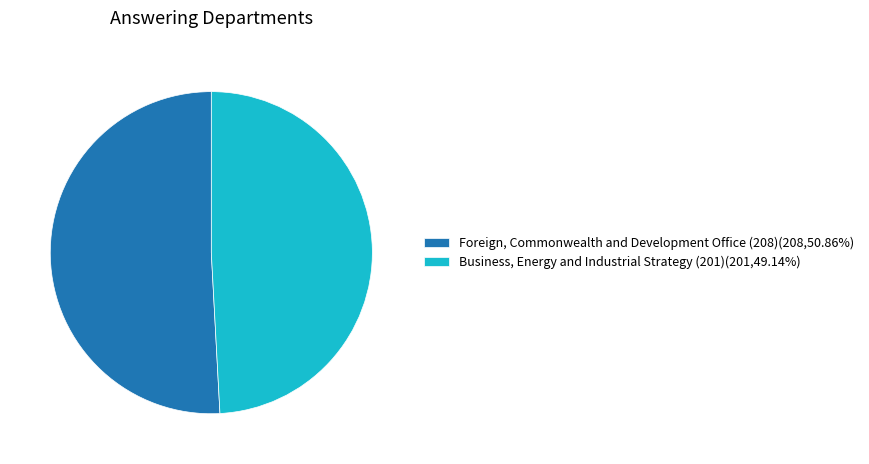

Is there a majority slice in this chart?

Yes